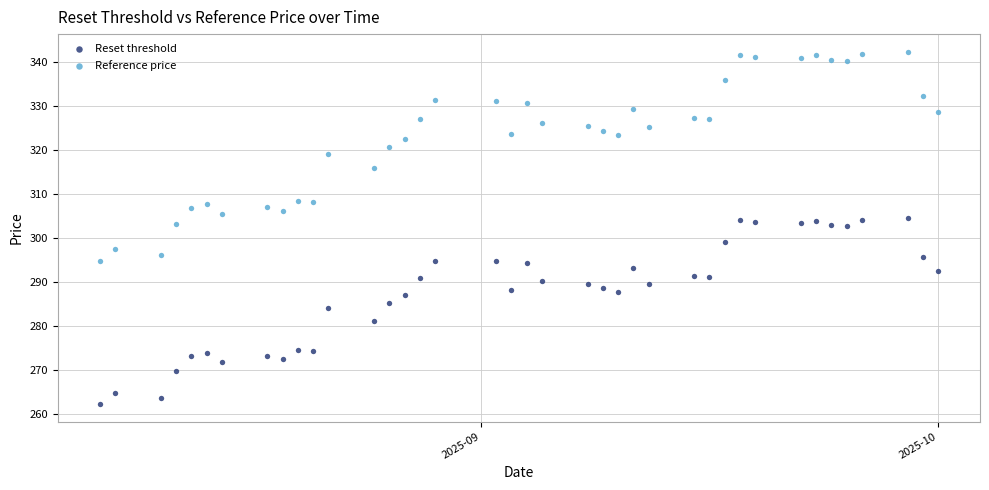

Which series has the widest spread of Y values?

Reference price